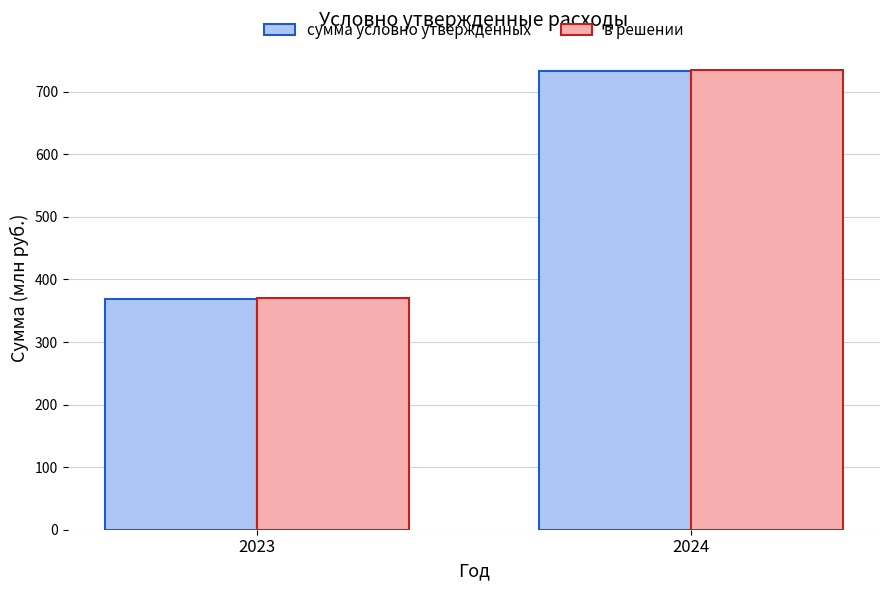

Which series has the largest range (max minus min)?

сумма условно утвержденных